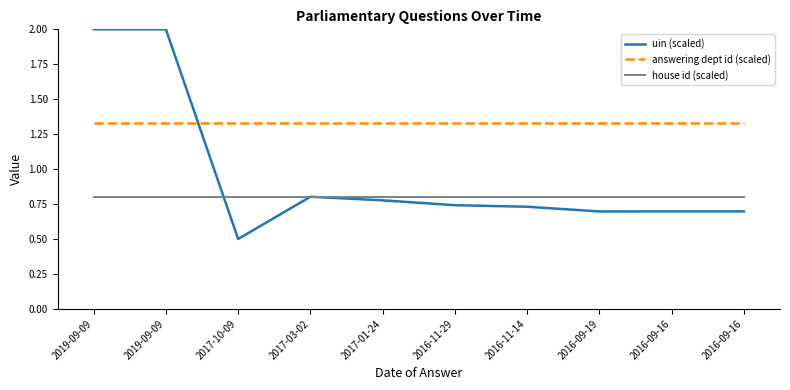

Is the value of answering dept id (scaled) at 2016-09-16 greater than the value of house id (scaled) at 2016-09-16?

Yes